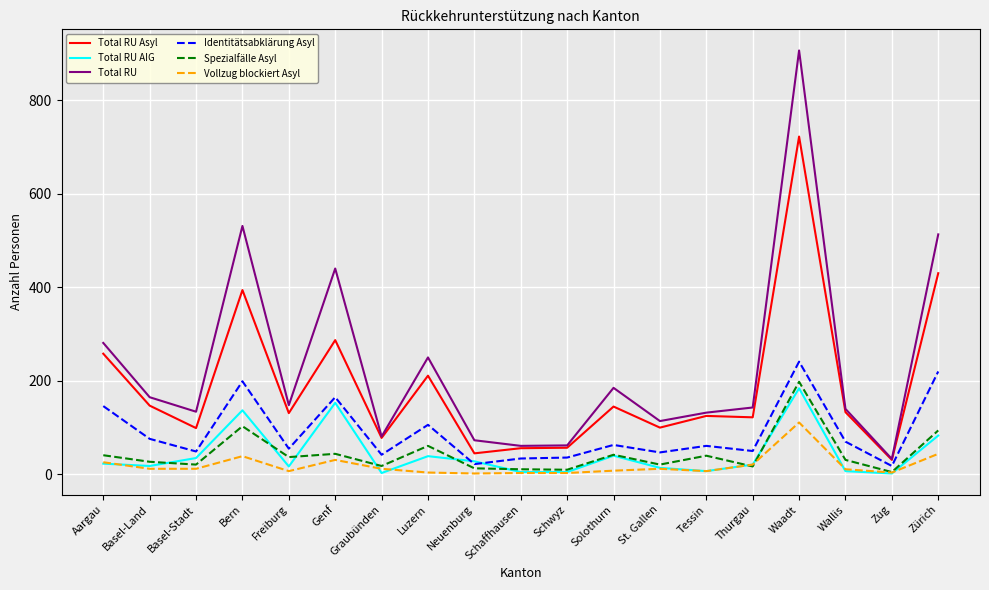

At how many categories does at least one series exceed 876?

1